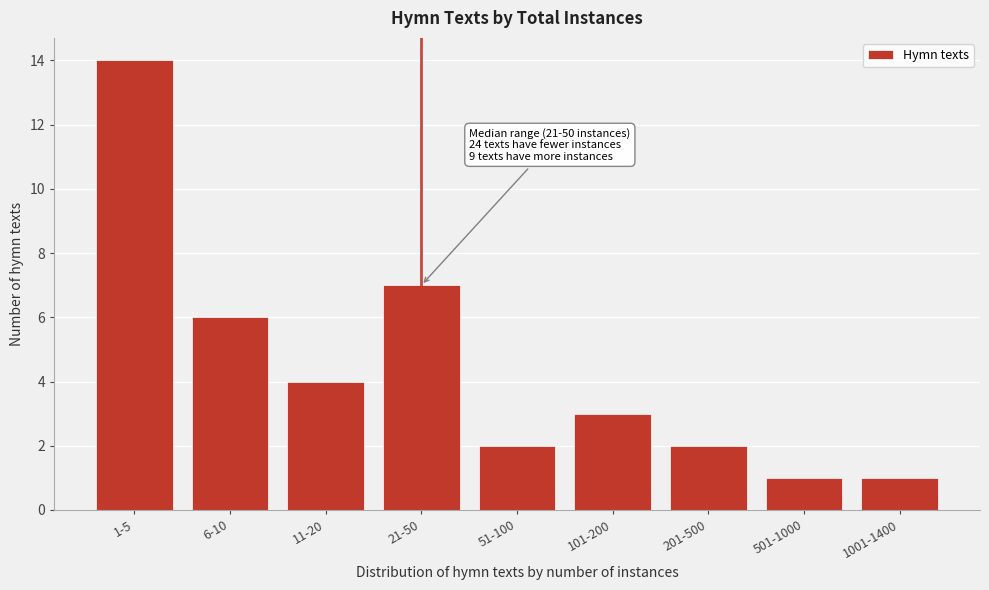

Reading right to left, extract all data points from this chart.

1001-1400=1	501-1000=1	201-500=2	101-200=3	51-100=2	21-50=7	11-20=4	6-10=6	1-5=14